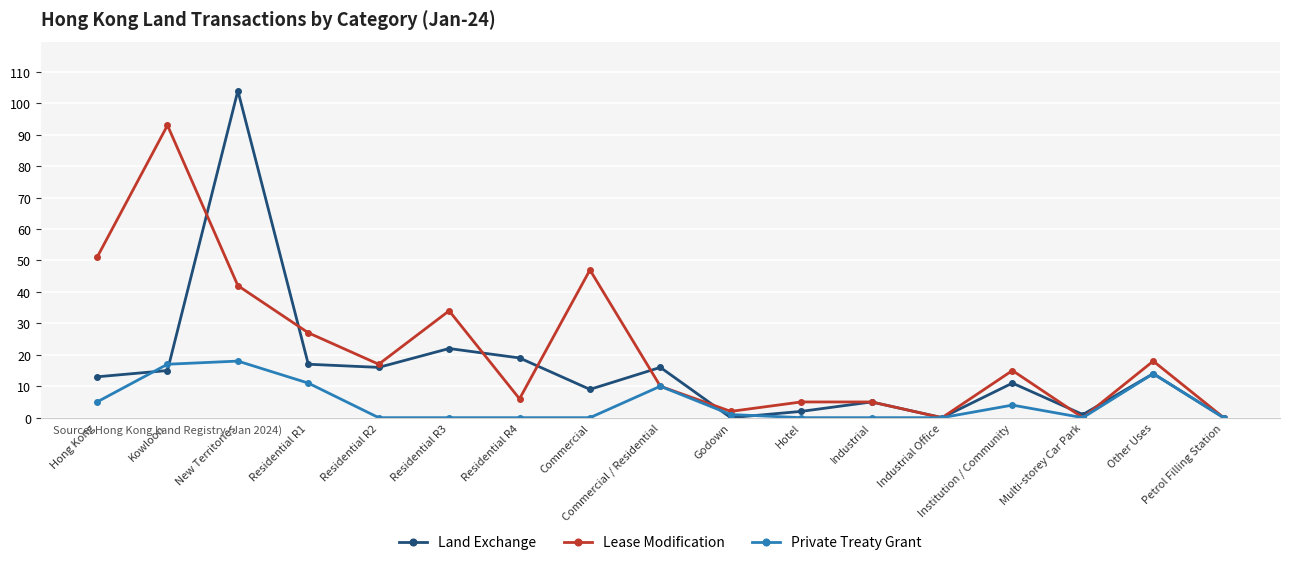

Reading right to left, transcribe all the data shown in this chart.

Land Exchange: Petrol Filling Station=0	Other Uses=14	Multi-storey Car Park=1	Institution / Community=11	Industrial Office=0	Industrial=5	Hotel=2	Godown=0	Commercial / Residential=16	Commercial=9	Residential R4=19	Residential R3=22	Residential R2=16	Residential R1=17	New Territories=104	Kowloon=15	Hong Kong=13
Lease Modification: Petrol Filling Station=0	Other Uses=18	Multi-storey Car Park=0	Institution / Community=15	Industrial Office=0	Industrial=5	Hotel=5	Godown=2	Commercial / Residential=10	Commercial=47	Residential R4=6	Residential R3=34	Residential R2=17	Residential R1=27	New Territories=42	Kowloon=93	Hong Kong=51
Private Treaty Grant: Petrol Filling Station=0	Other Uses=14	Multi-storey Car Park=0	Institution / Community=4	Industrial Office=0	Industrial=0	Hotel=0	Godown=1	Commercial / Residential=10	Commercial=0	Residential R4=0	Residential R3=0	Residential R2=0	Residential R1=11	New Territories=18	Kowloon=17	Hong Kong=5